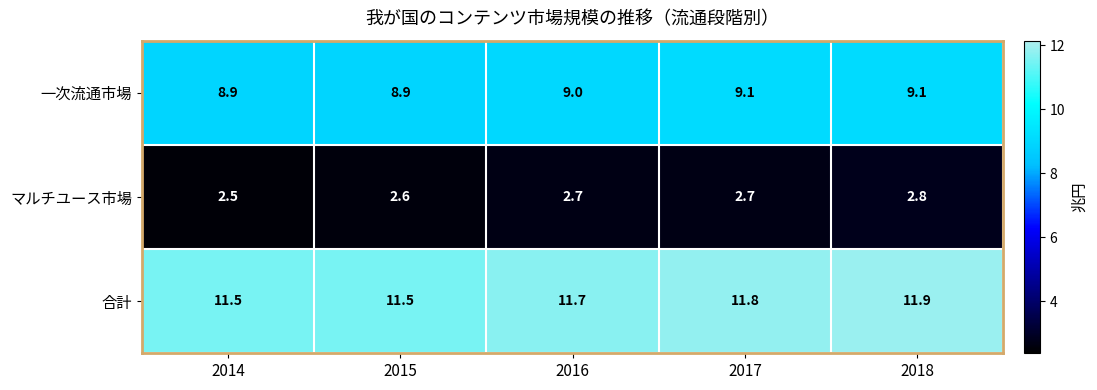

Reading left to right, transcribe all the data shown in this chart.

一次流通市場: 8.9	8.9	9.0	9.1	9.1
マルチユース市場: 2.5	2.6	2.7	2.7	2.8
合計: 11.5	11.5	11.7	11.8	11.9